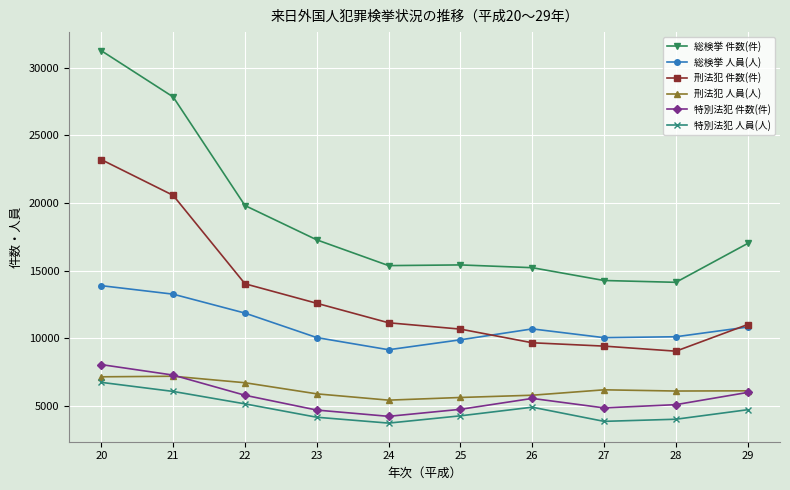

What is the difference between the highest and lowest values at 24?

11642